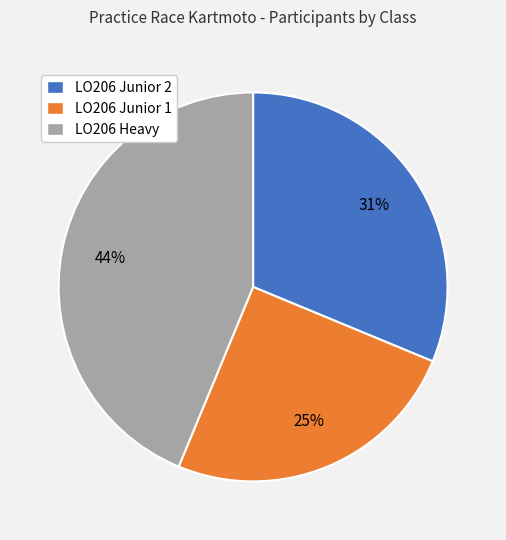

Count the number of slices in the pie.

3